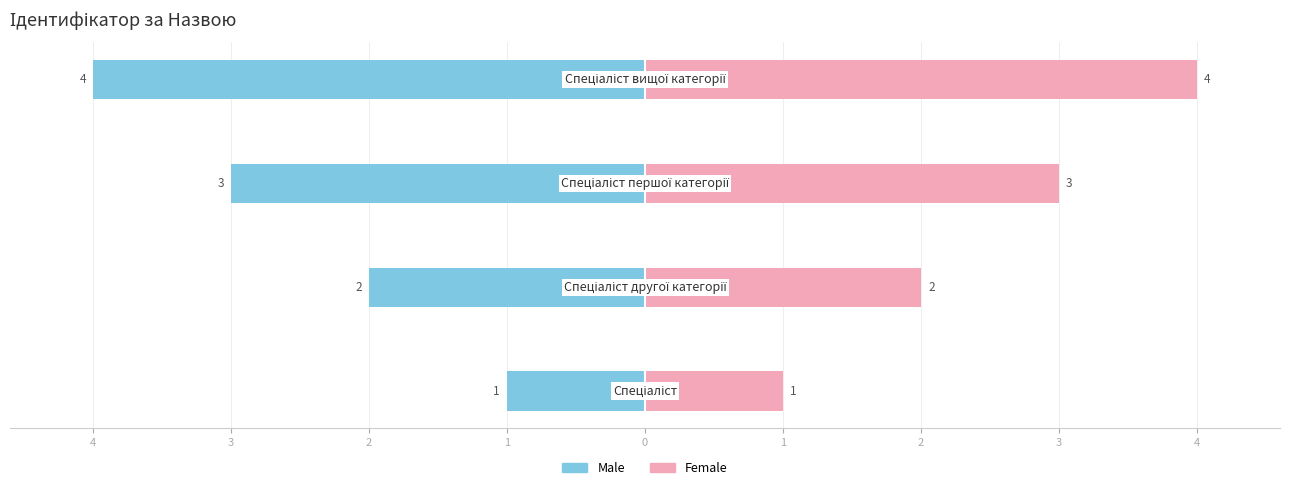

What is the difference between the Male values at 2 and 1?

1